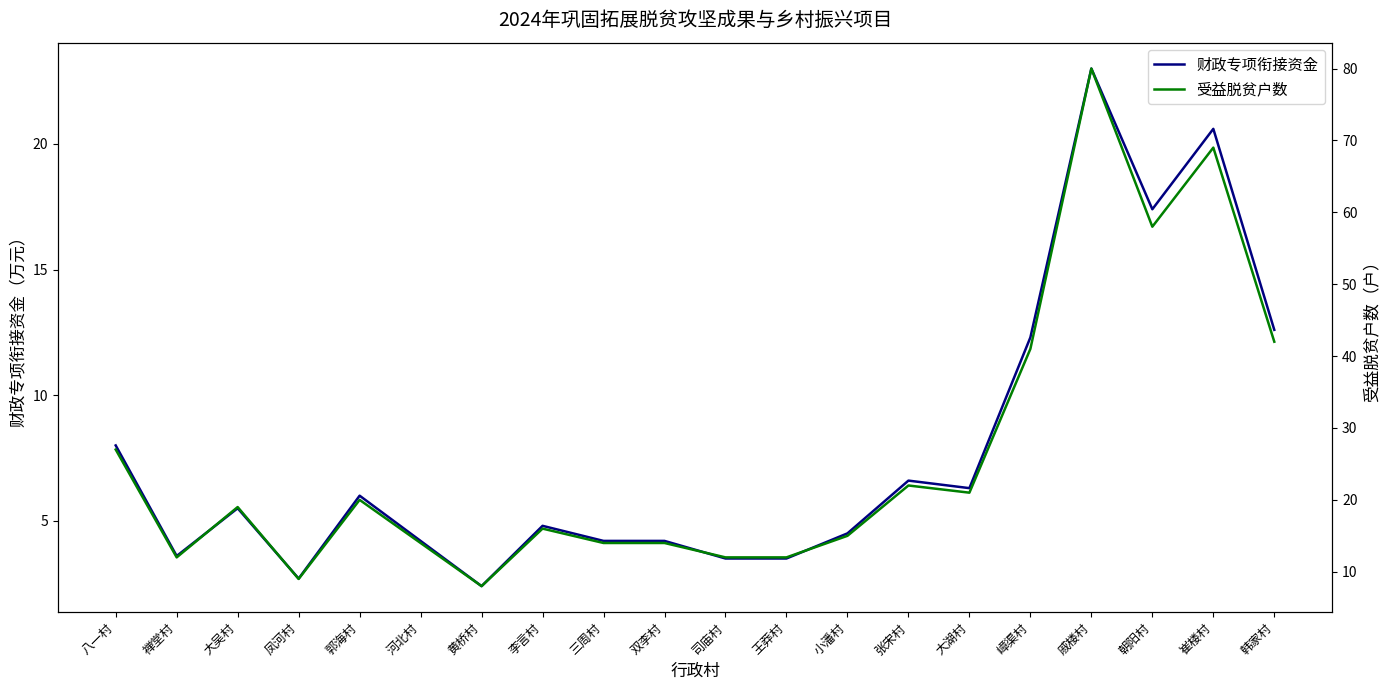

What is the difference between the maximum and second lowest values in the 受益脱贫户数 series?

71.0